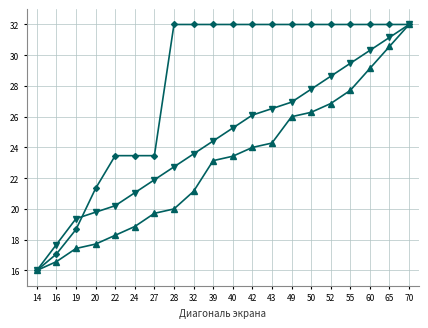

What is the spread (max minus min) of values at 39?

8.9